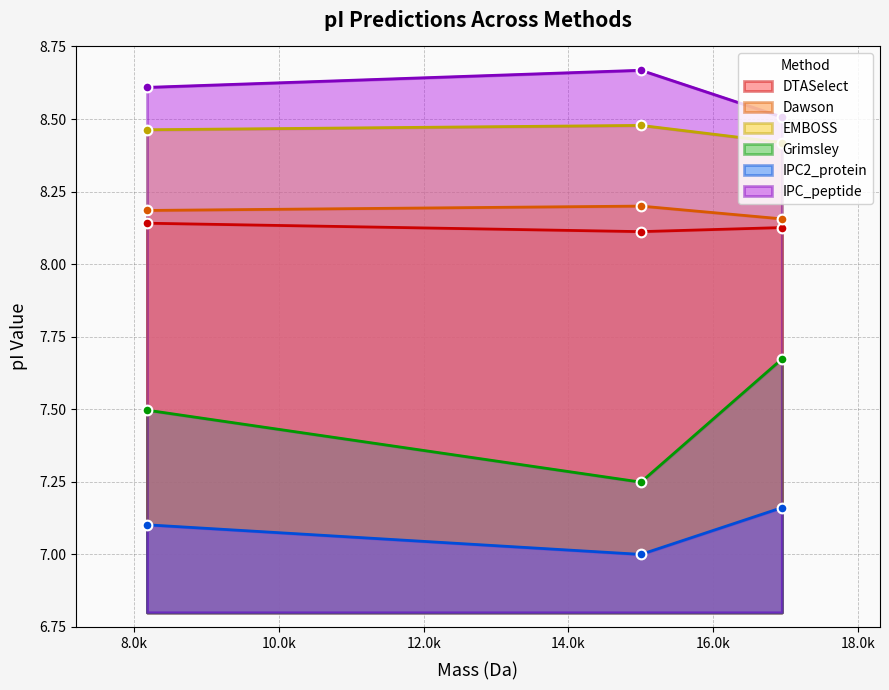

Which series has the largest total across all categories?

IPC_peptide